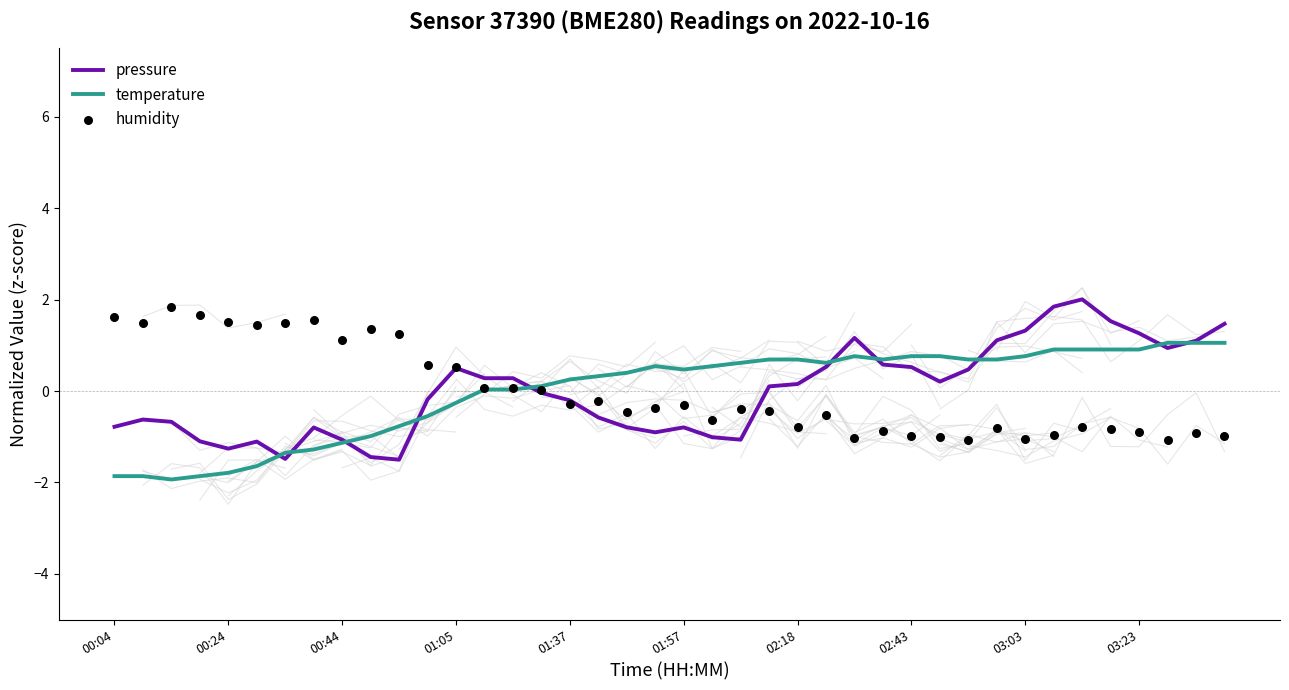

Which series reaches the minimum Y coordinate?

temperature